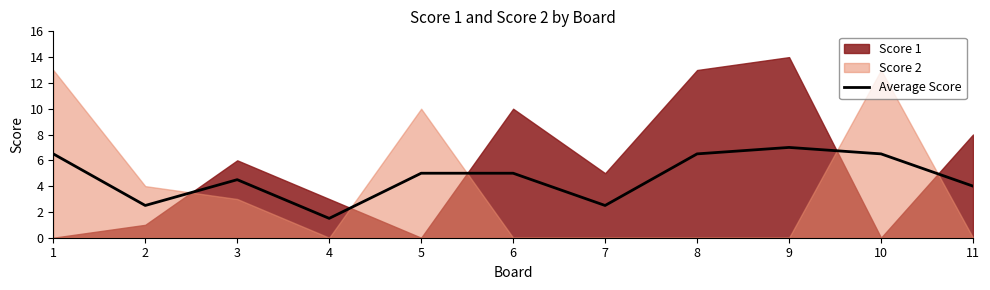

How many values are below 5?

5